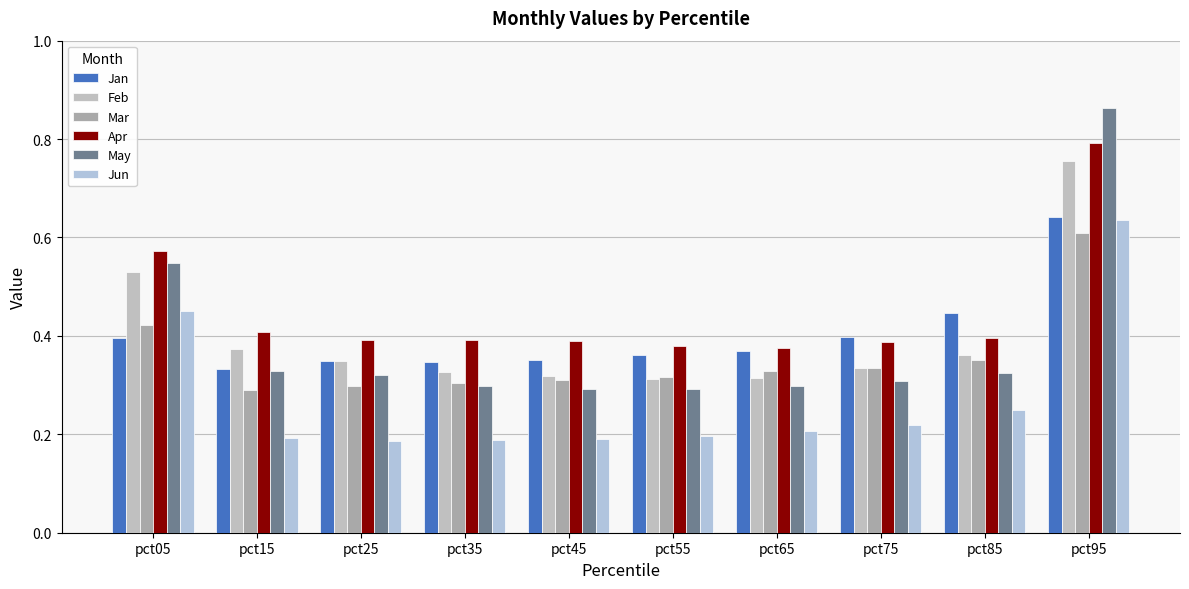

What is the sum of all Jun values?

2.7